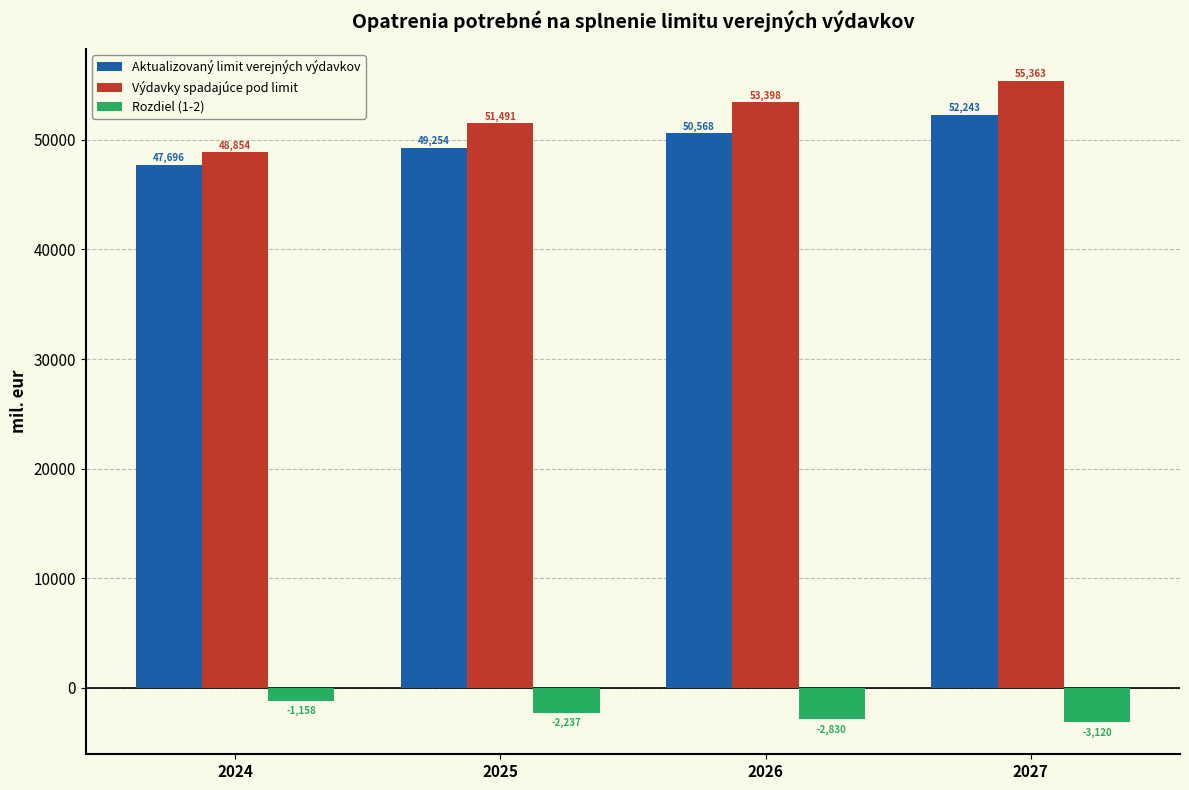

True or false: Aktualizovaný limit verejných výdavkov has a value of 49253.5 at 2025.

True